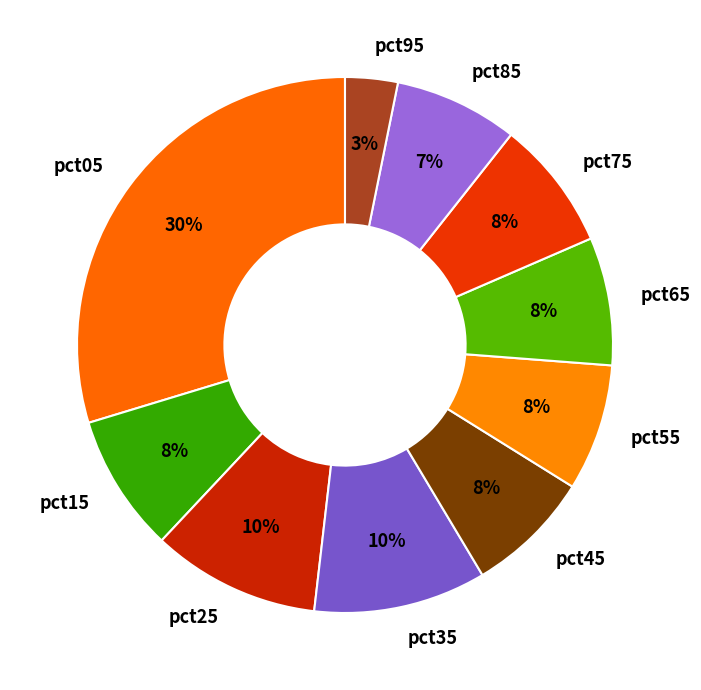

Does pct25 account for over 50% of the chart?

No